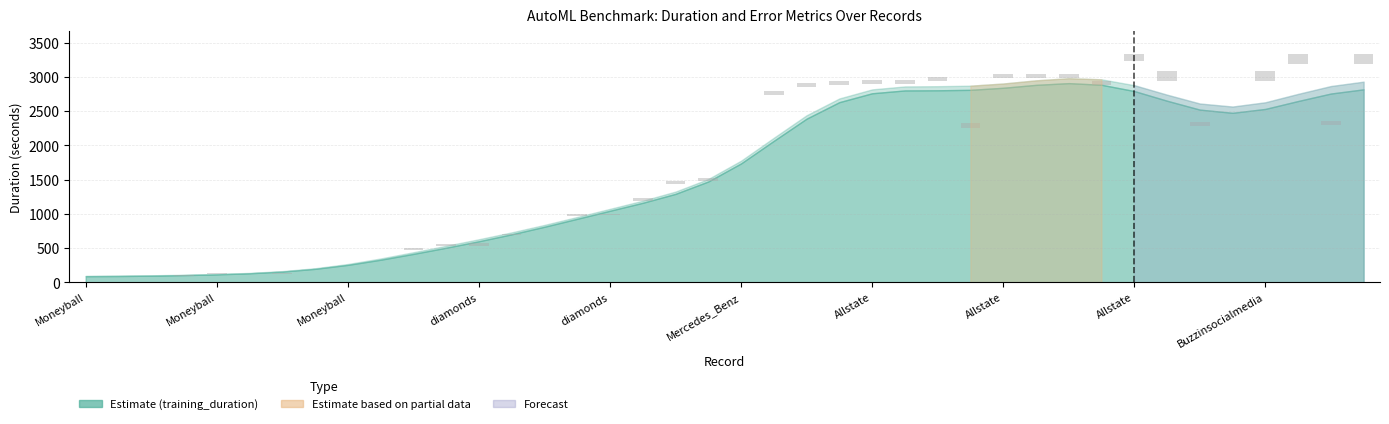

Between 35 and 33, which is larger?

33